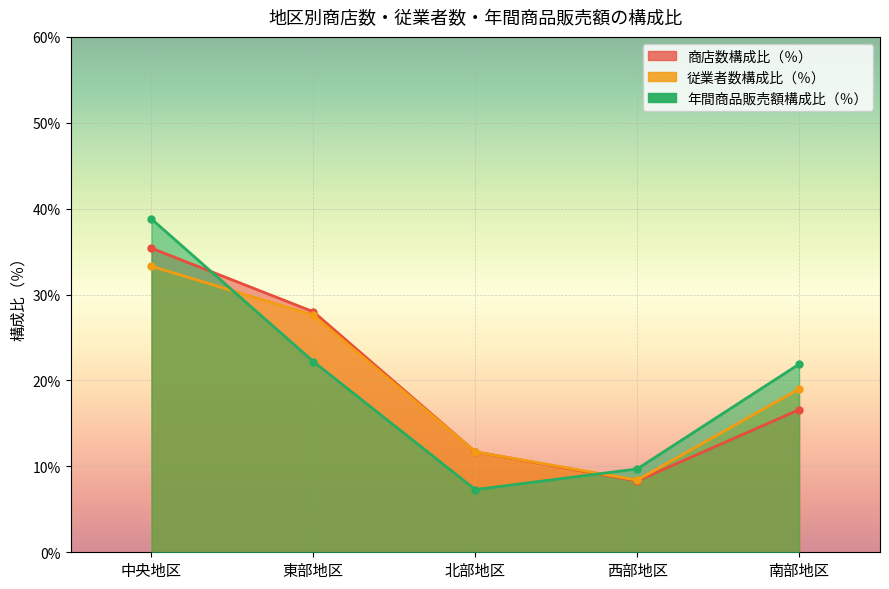

Reading left to right, extract all data points from this chart.

商店数構成比（％）: 35.4	28.0	11.7	8.3	16.6
従業者数構成比（％）: 33.3	27.6	11.7	8.4	19.0
年間商品販売額構成比（％）: 38.8	22.2	7.3	9.7	21.9